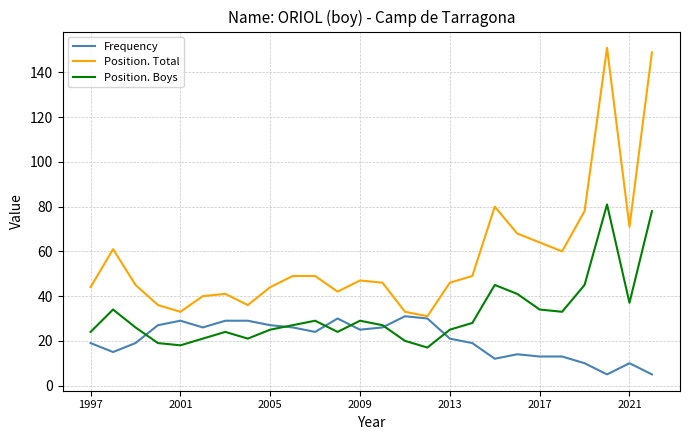

Rank the series by their average value, from highest to lowest.

Position. Total, Position. Boys, Frequency